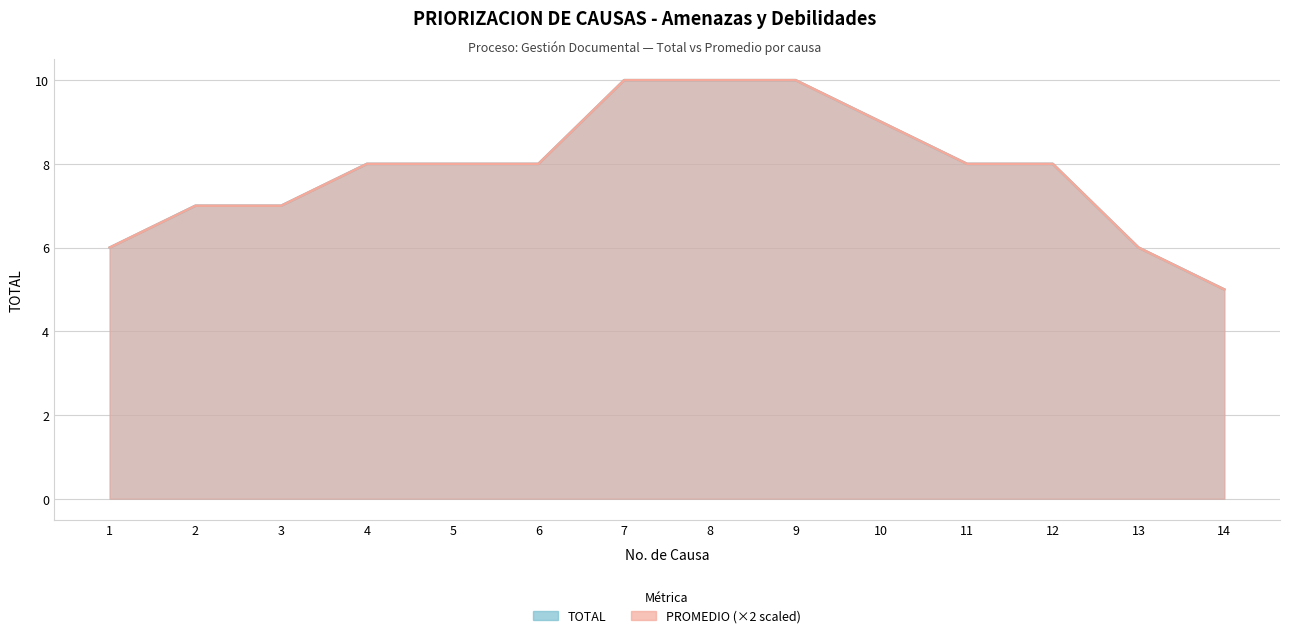

Which has a higher value, 10 or 8?

8